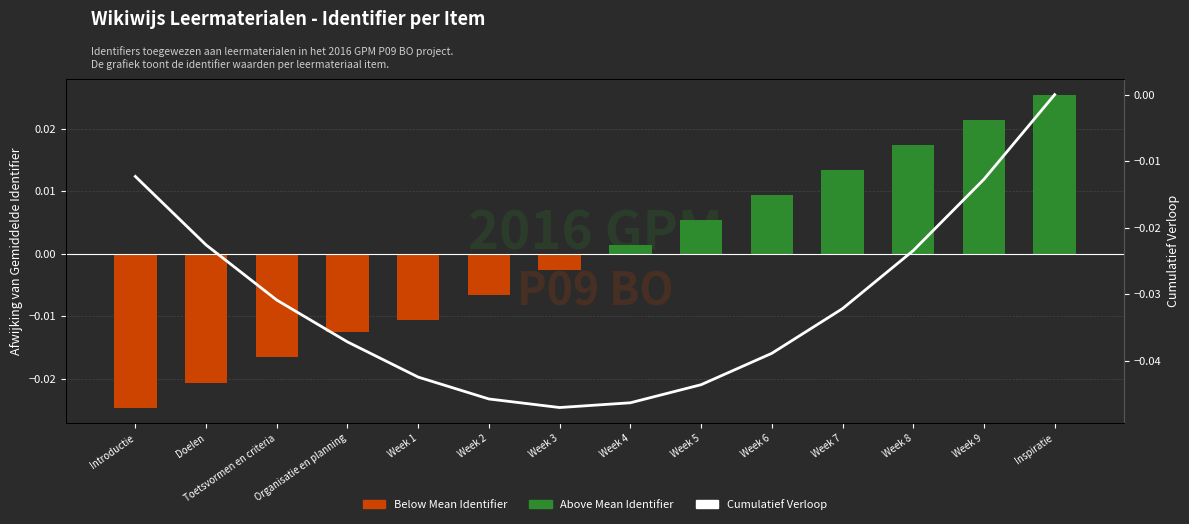

What is the label of the 10th bar from the right?

Week 1